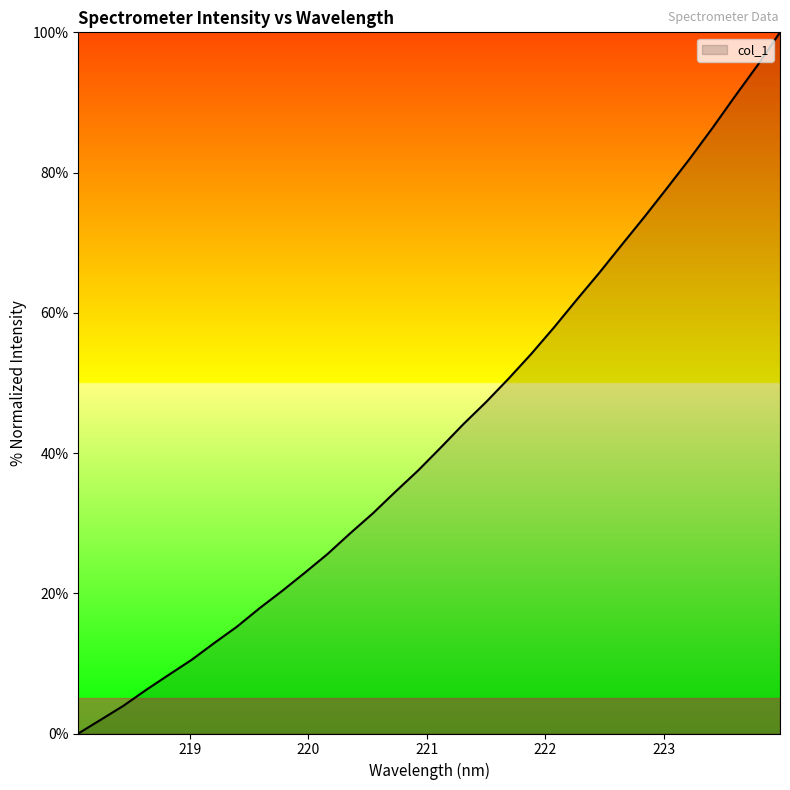

What is the average value?

43.0